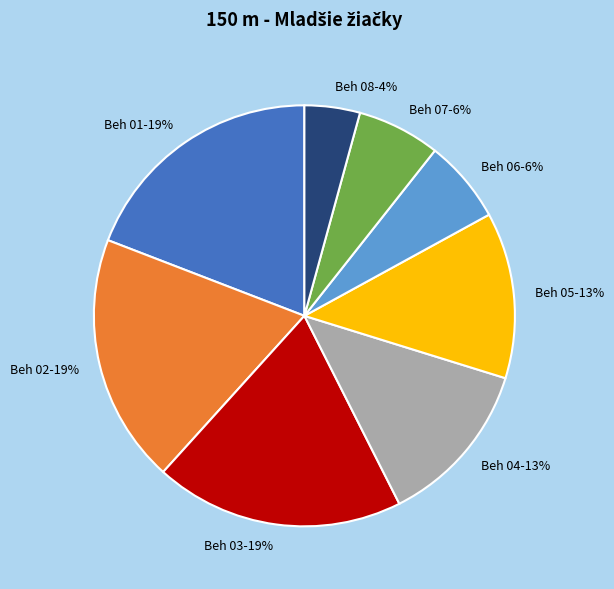

To the nearest percent, what portion does Beh 01 represent?

19%